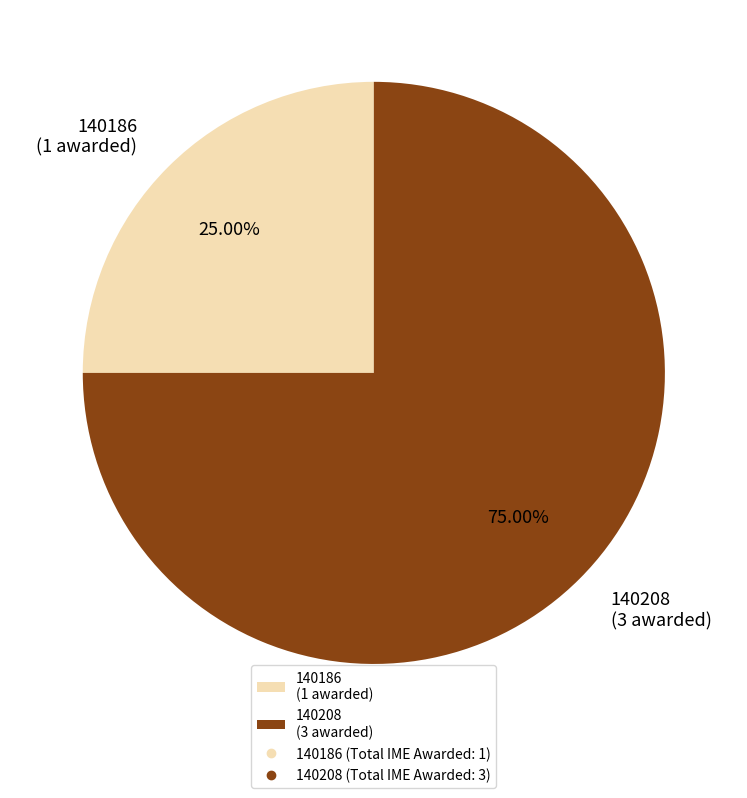

Count the number of slices in the pie.

2